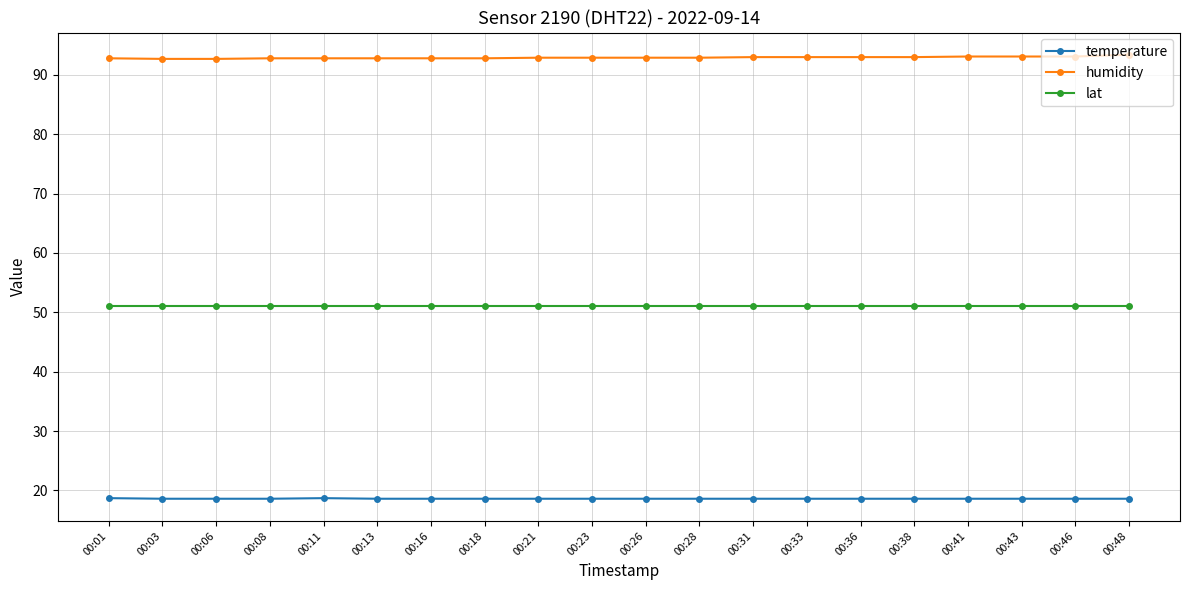

Rank the series at 00:36 from highest to lowest value.

humidity, lat, temperature